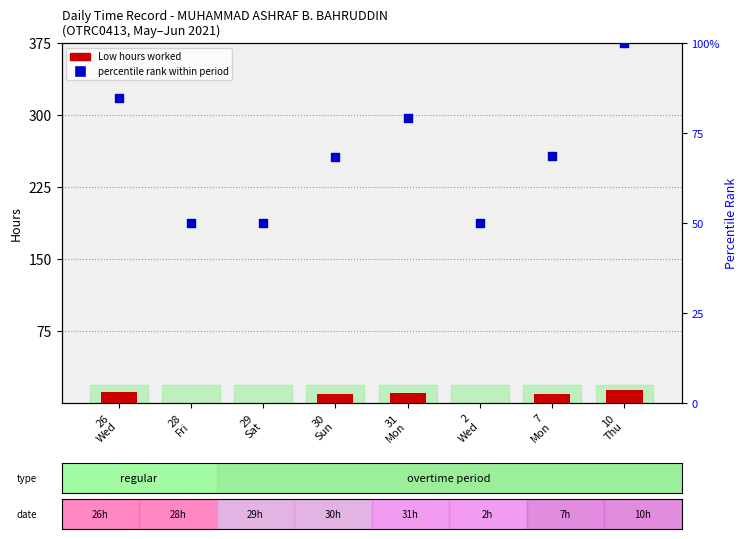

Which series contains the lowest Y value?

Low (hrs)